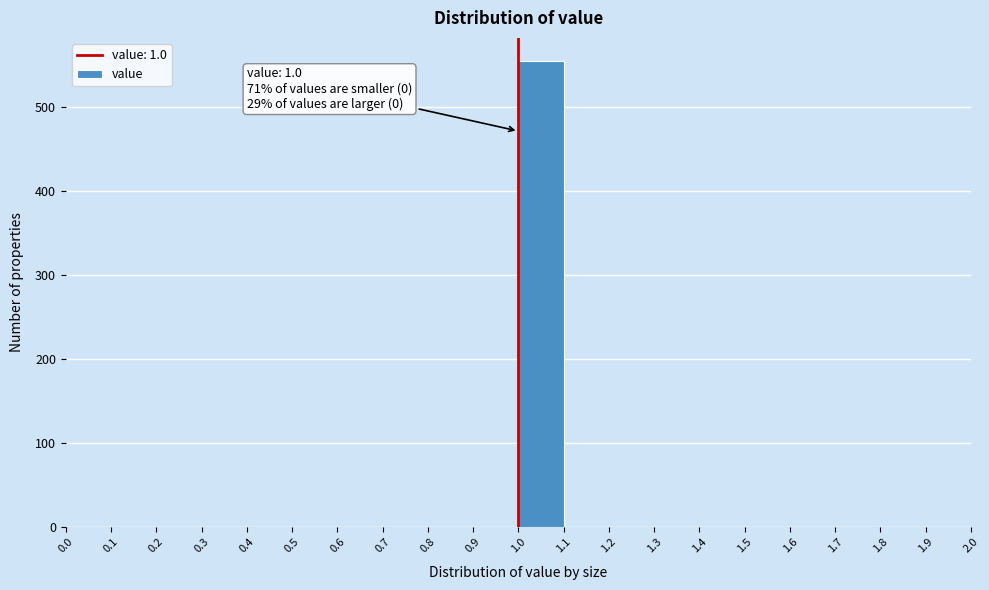

Over which range of the x-axis is the bar tallest?

1.0 to 1.1